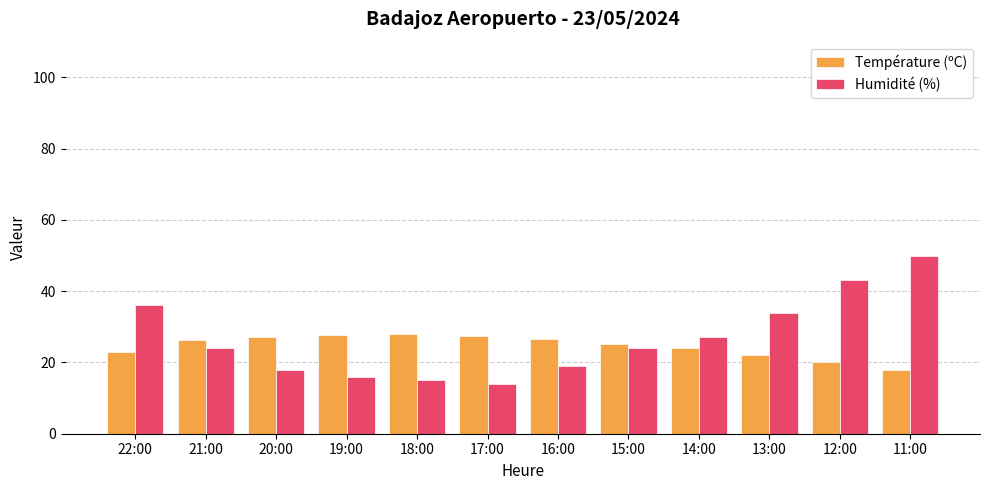

What is the maximum value for Température (ºC)?

28.0